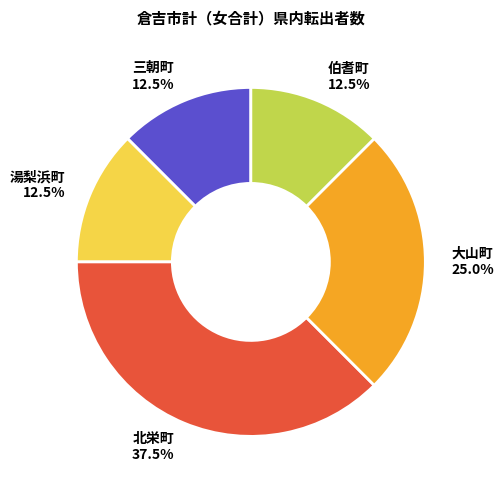

Is there a majority slice in this chart?

No